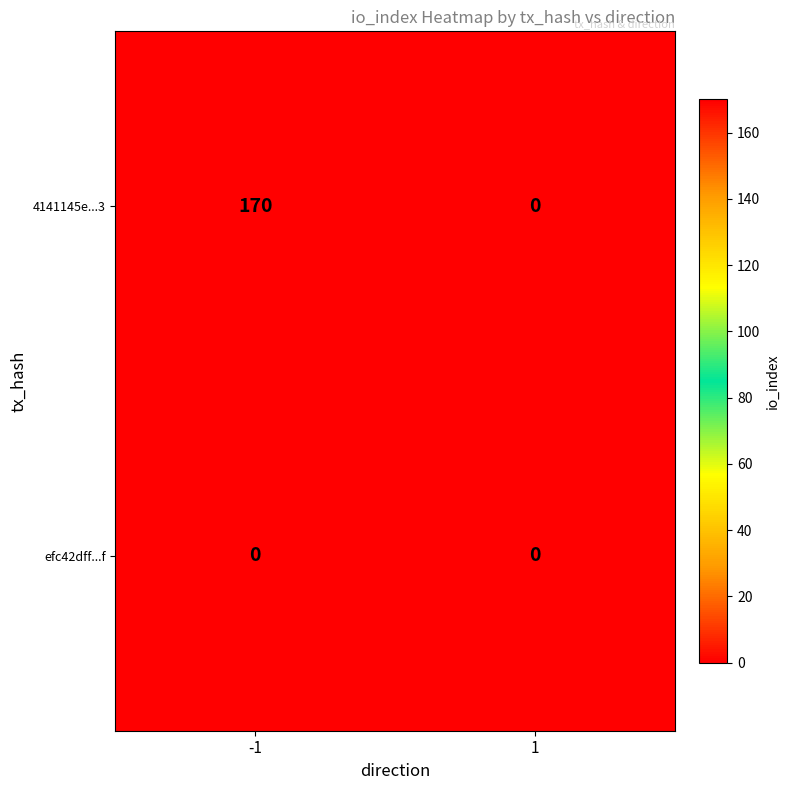

What is the difference between the maximum and minimum values in the 4141145e...3 series?

170